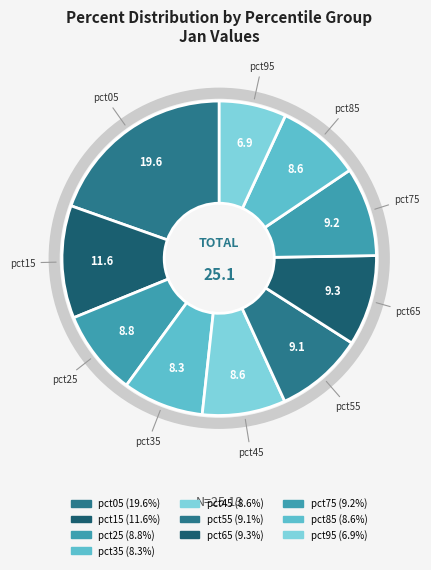

How many slices are in this pie chart?

10